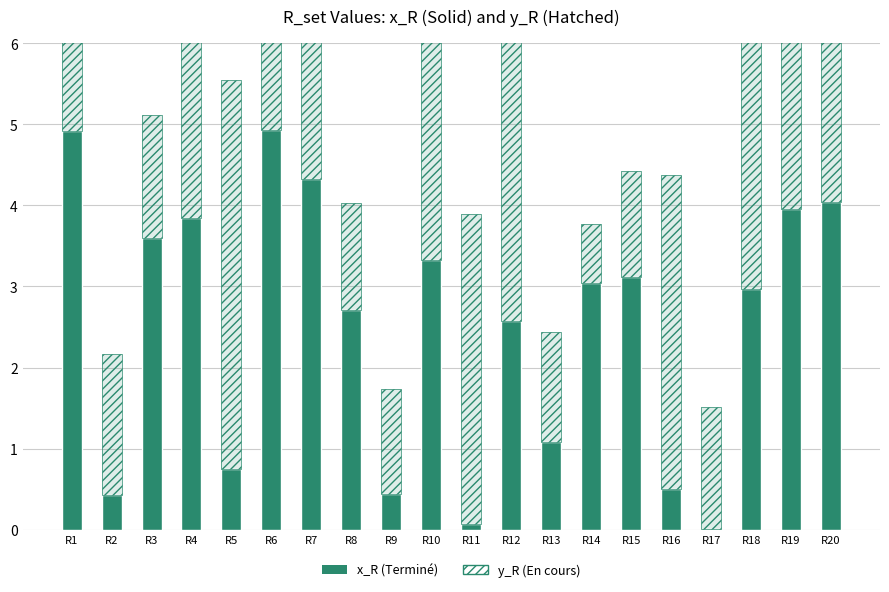

At which category is the sum across all series the highest?

R6